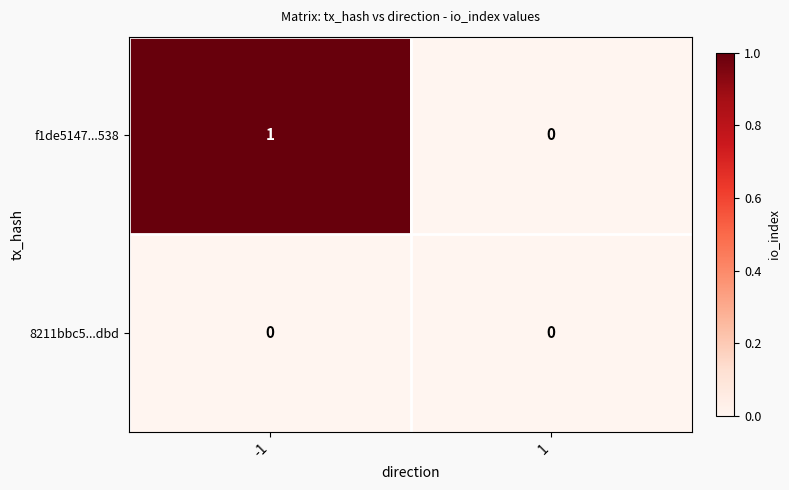

Rank the series by their average value, from highest to lowest.

f1de5147...538, 8211bbc5...dbd